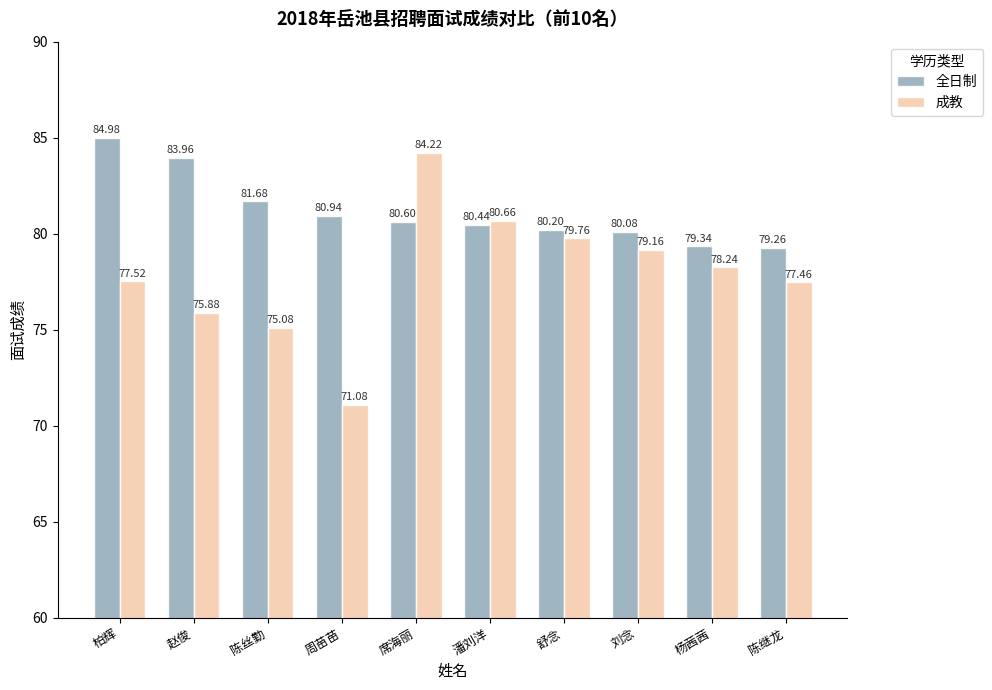

What is the smallest value displayed?

71.1